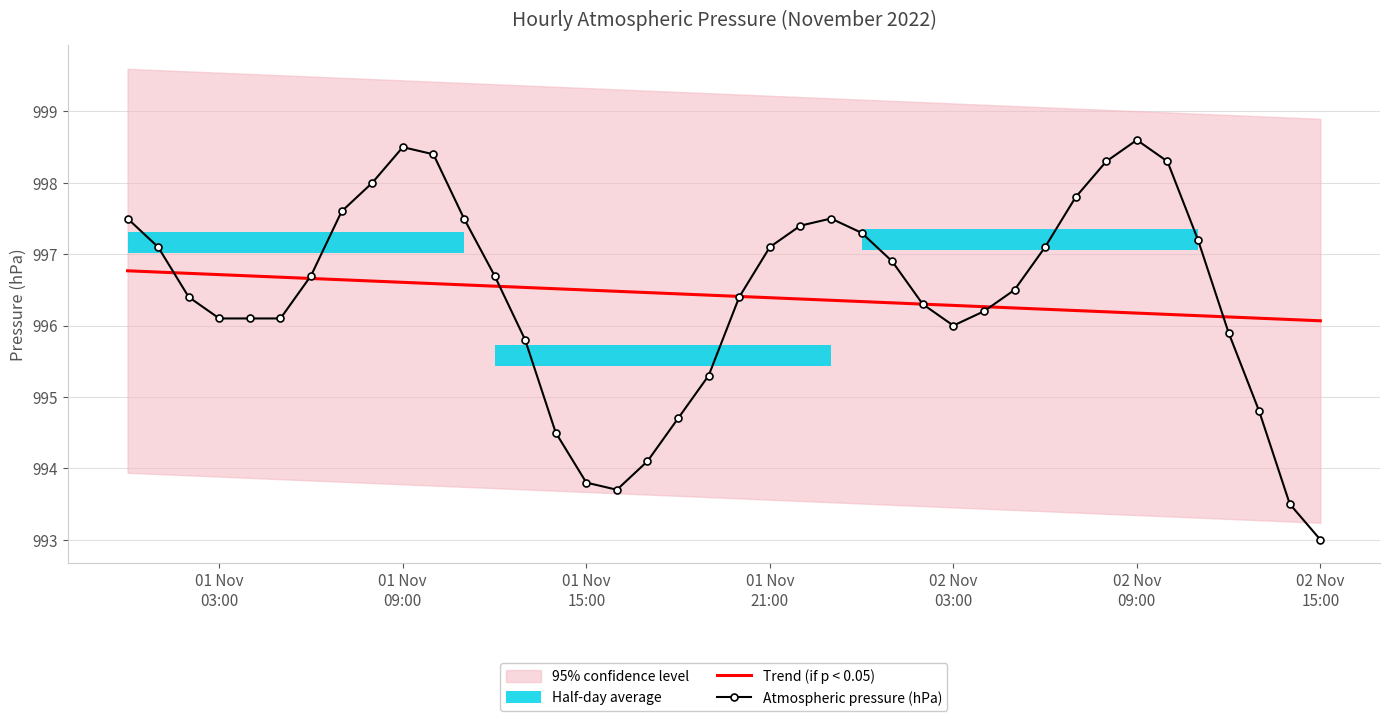

What is the minimum value for Atmospheric pressure (hPa)?

993.0